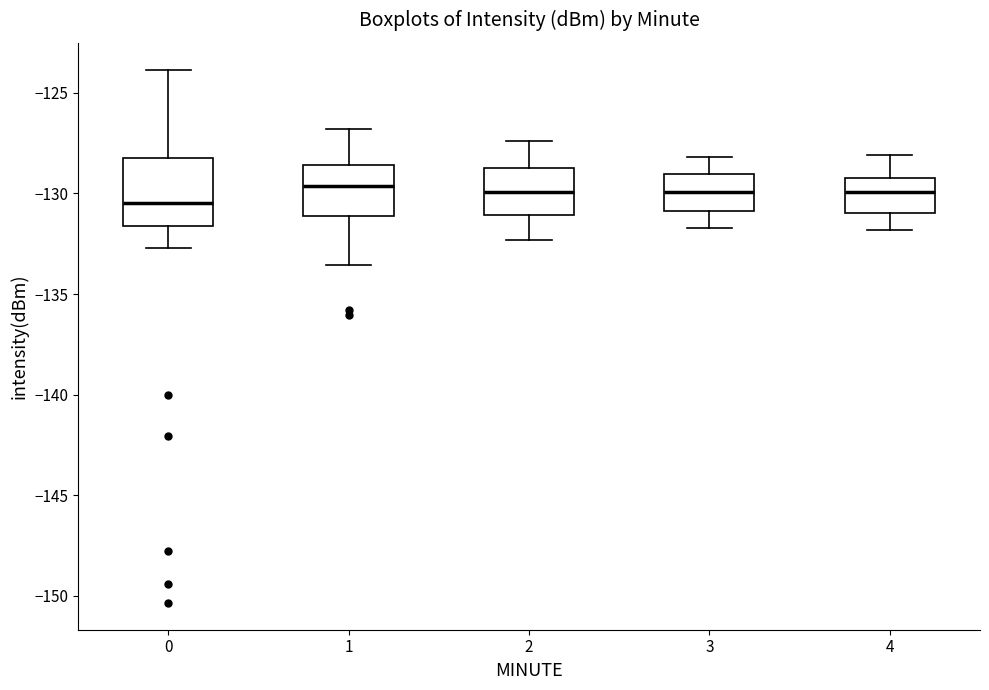

Reading left to right, read every box against the y-axis: the position of its median line, the range the box covers, and the ends of its whiskers. The values are not printed on the chart, so give them approximately, as read against the axis.

0: median -130.5, box -131.5 to -128.0, whiskers -132.5 to -124.0
1: median -129.5, box -131.0 to -128.5, whiskers -133.5 to -127.0
2: median -130.0, box -131.0 to -128.5, whiskers -132.5 to -127.5
3: median -130.0, box -131.0 to -129.0, whiskers -131.5 to -128.0
4: median -130.0, box -131.0 to -129.0, whiskers -132.0 to -128.0